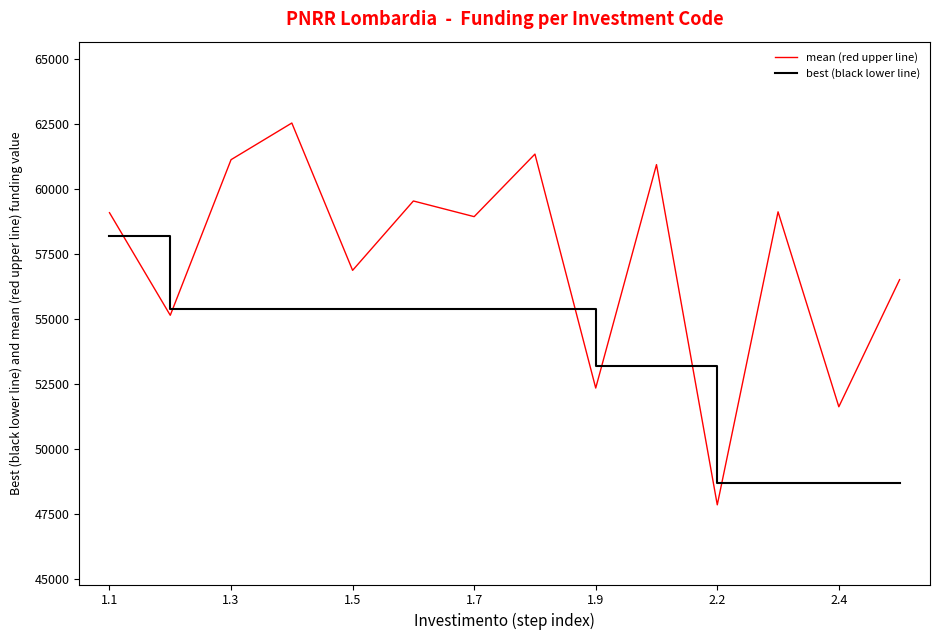

Which series has the largest range (max minus min)?

mean (red upper line)